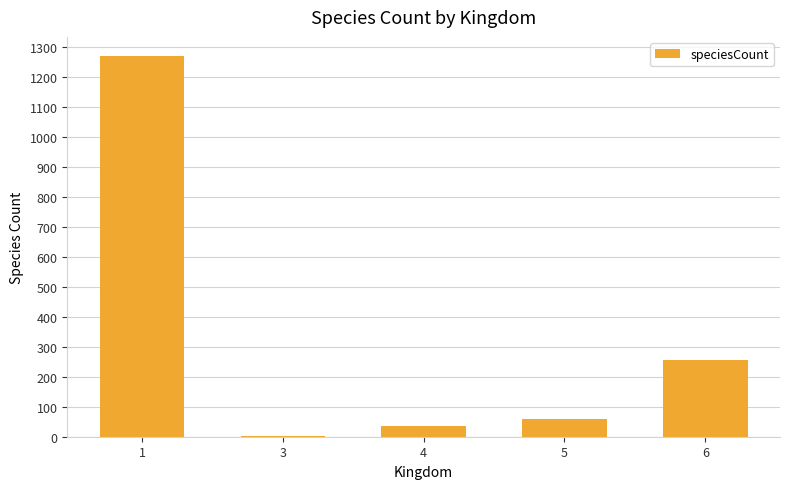

What is the greatest value displayed?

1270